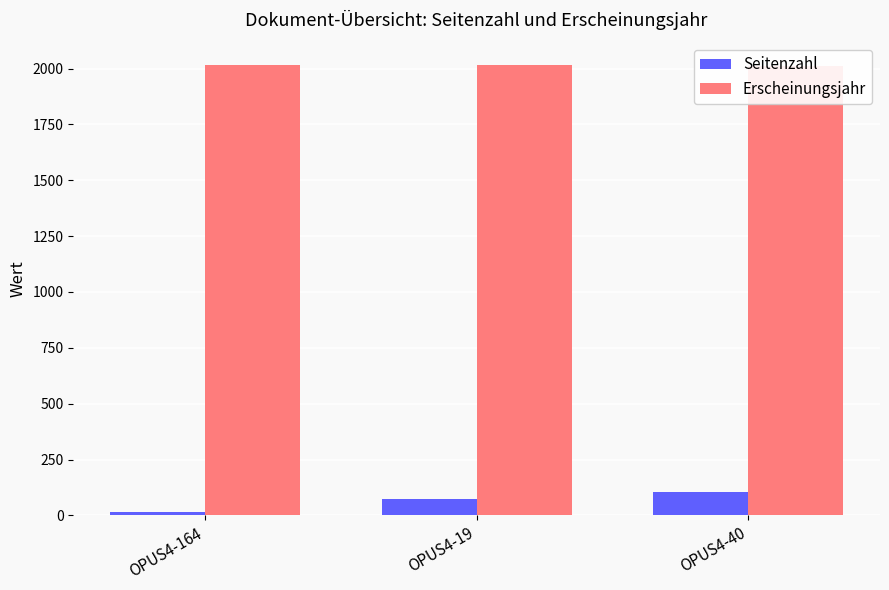

What is the spread (max minus min) of values at OPUS4-40?

1909